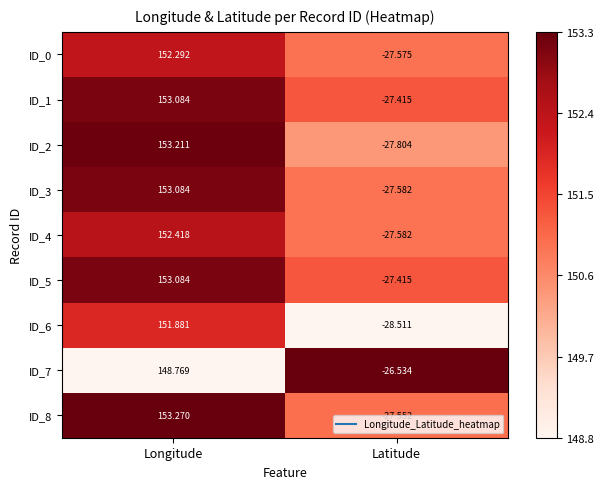

Is the value of ID_3 at Longitude greater than the value of ID_4 at Latitude?

Yes